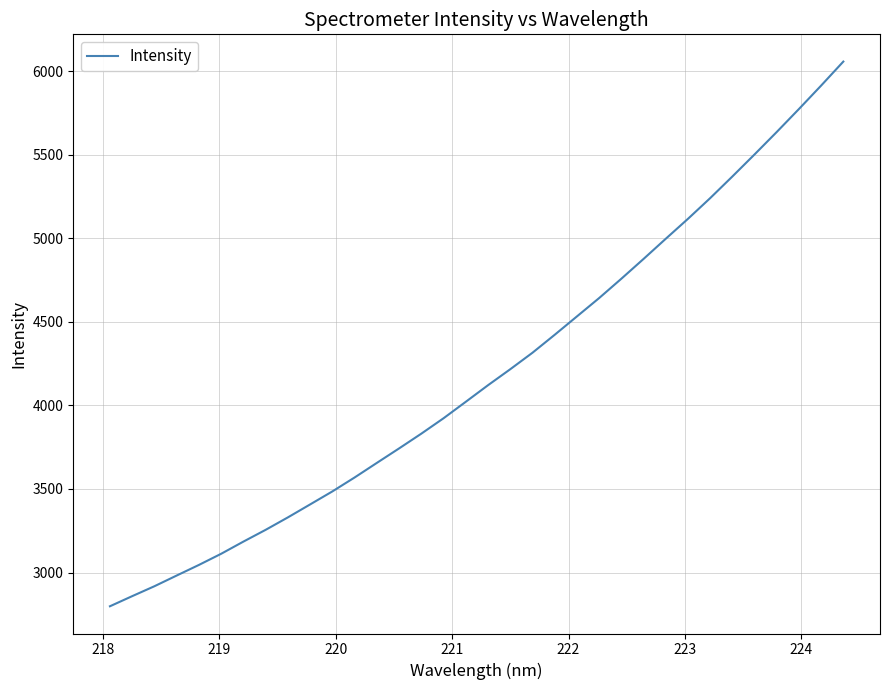

True or false: there are more than 2 points higher than both neighbors.

False